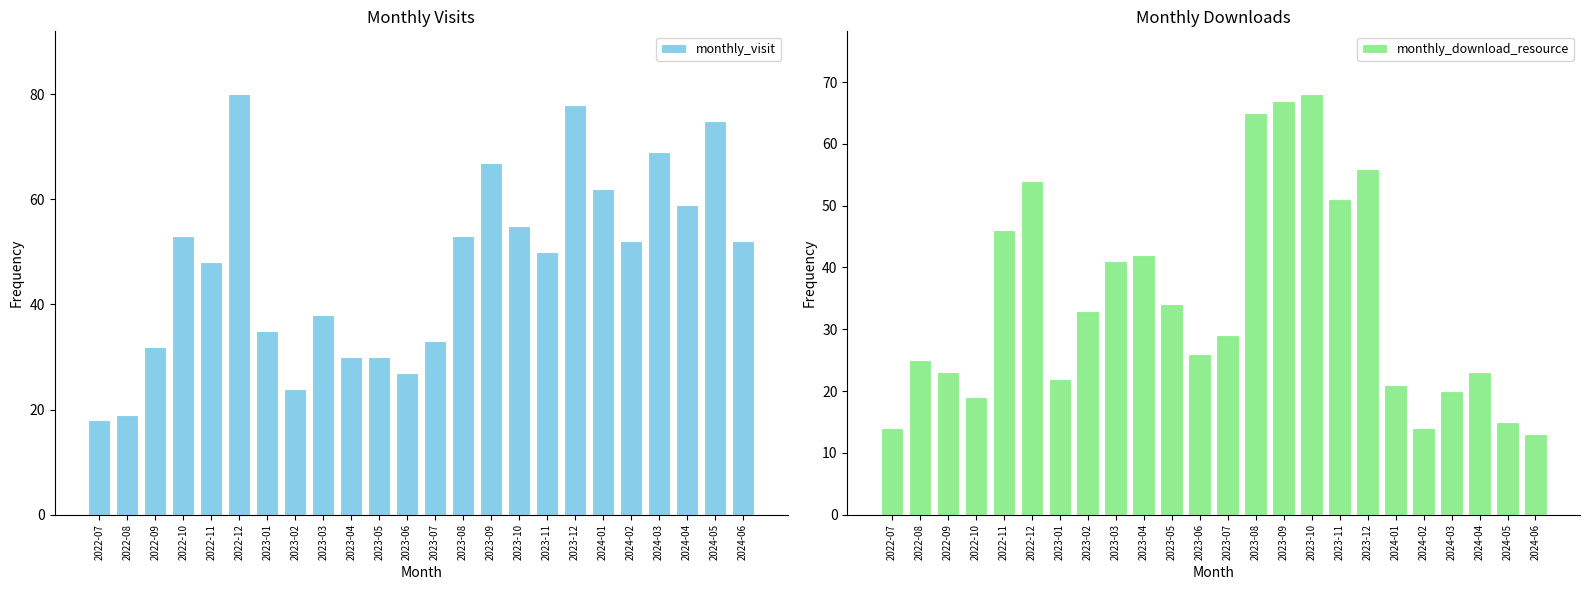

Reading left to right, transcribe all the data shown in this chart.

monthly_visit: 18	19	32	53	48	80	35	24	38	30	30	27	33	53	67	55	50	78	62	52	69	59	75	52
monthly_download_resource: 14	25	23	19	46	54	22	33	41	42	34	26	29	65	67	68	51	56	21	14	20	23	15	13